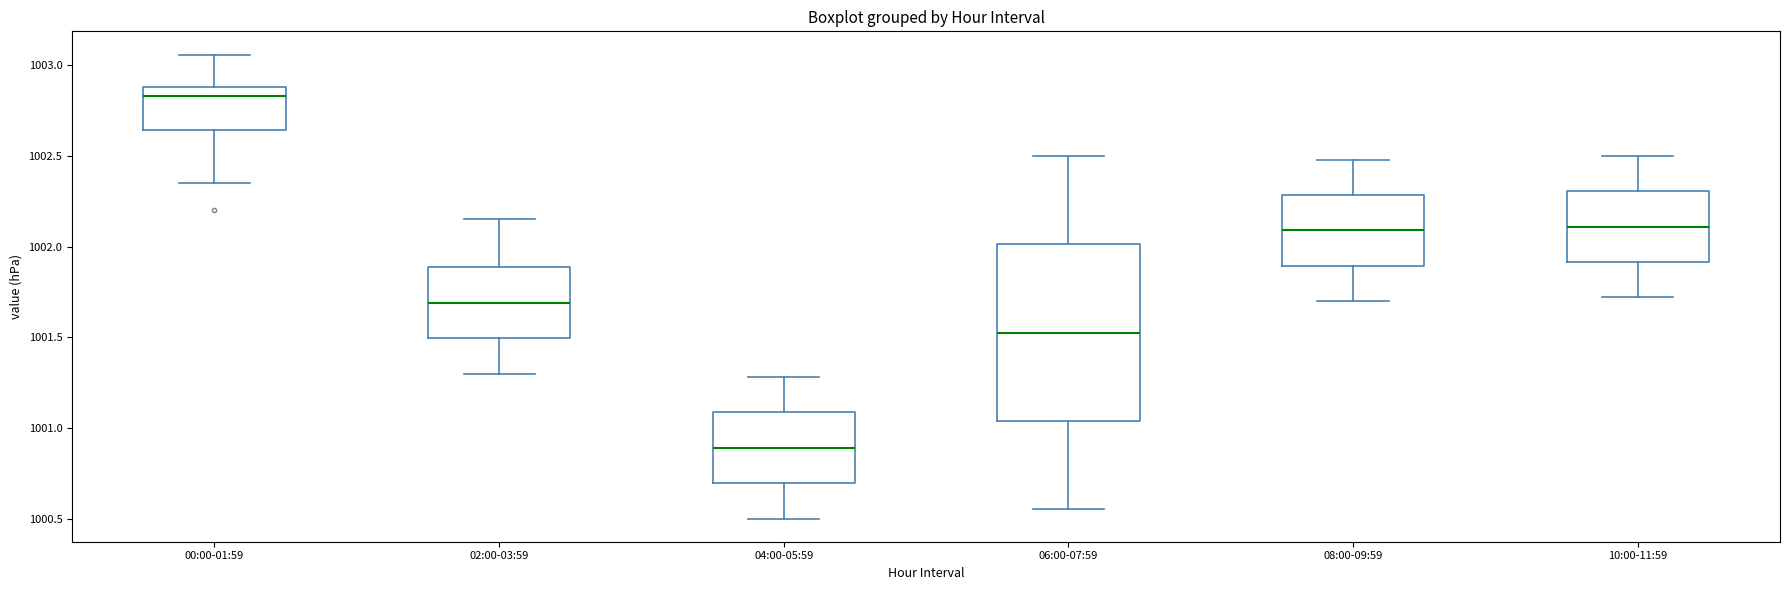

Where does the lower whisker of the box for 04:00-05:59 end on the y-axis? The values are not printed on the chart, so give them approximately, as read against the axis.

1000.50